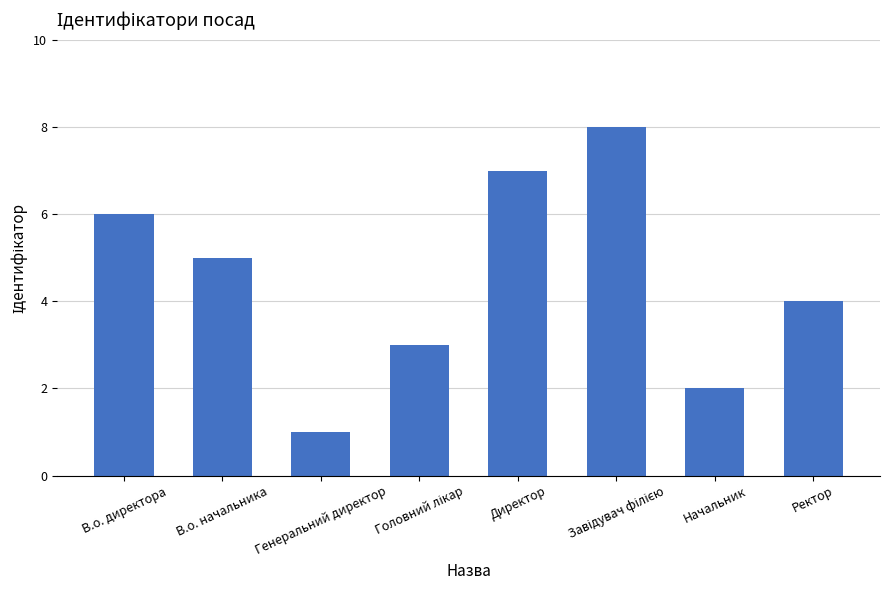

What position from the right is В.о. директора?

8